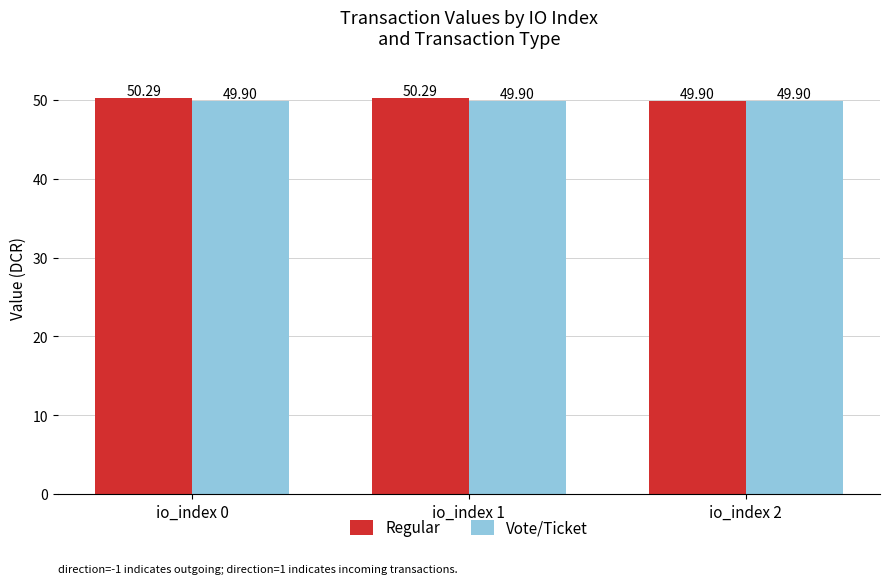

Reading left to right, list all the values displayed in this chart.

Regular: io_index 0=50.3	io_index 1=50.3	io_index 2=49.9
Vote/Ticket: io_index 0=49.9	io_index 1=49.9	io_index 2=49.9